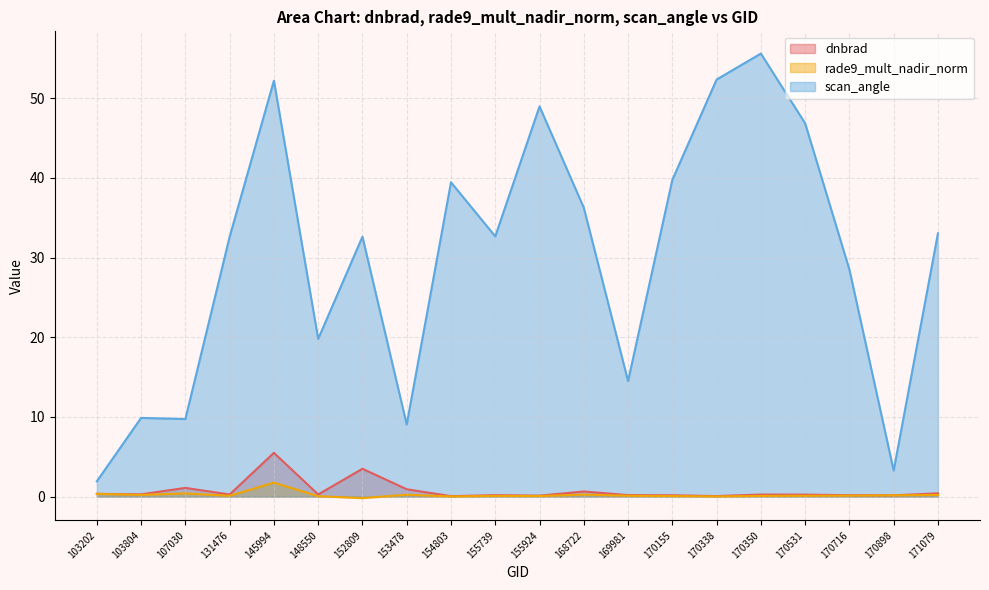

True or false: rade9_mult_nadir_norm and scan_angle intersect in this chart.

False